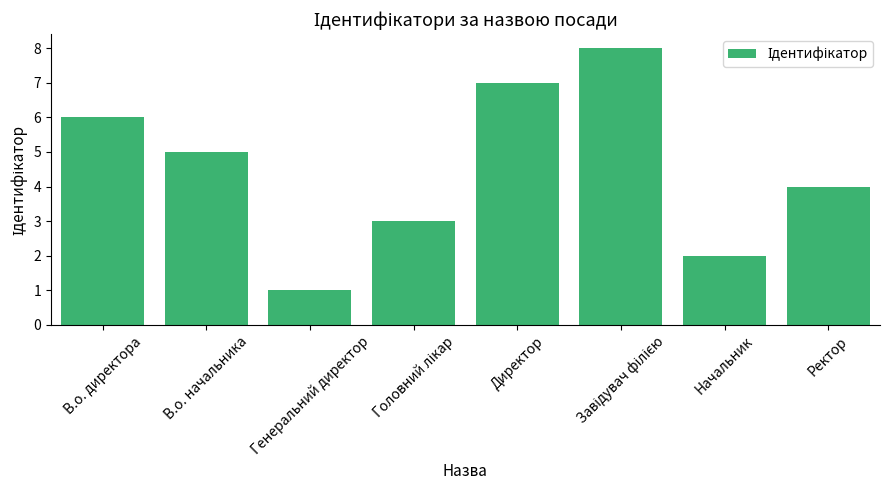

What is the change in value from В.о. директора to Начальник?

-4